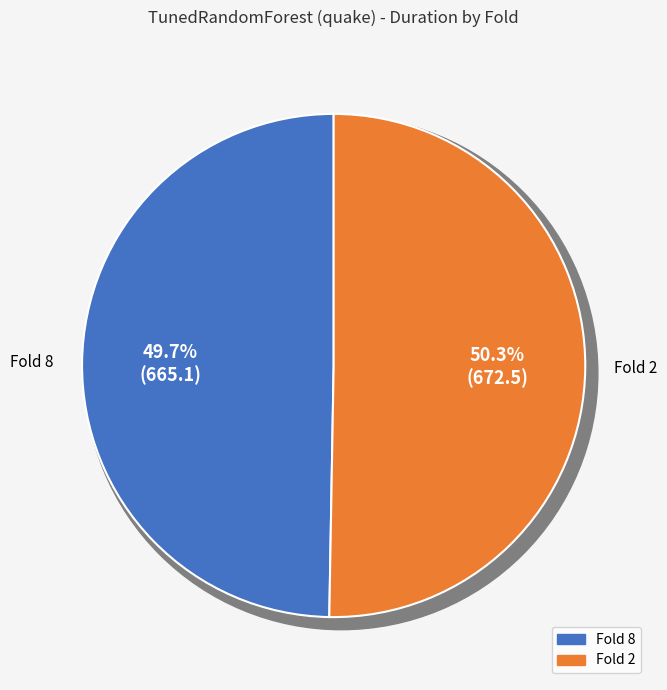

Rank the categories by value from highest to lowest.

2, 8